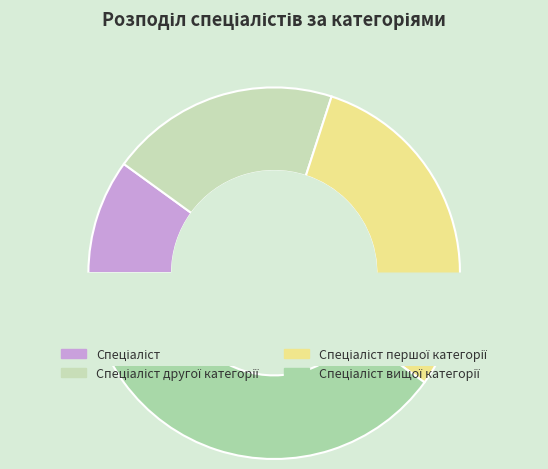

What is the change in value from Спеціаліст другої категорії to Спеціаліст вищої категорії?

+2